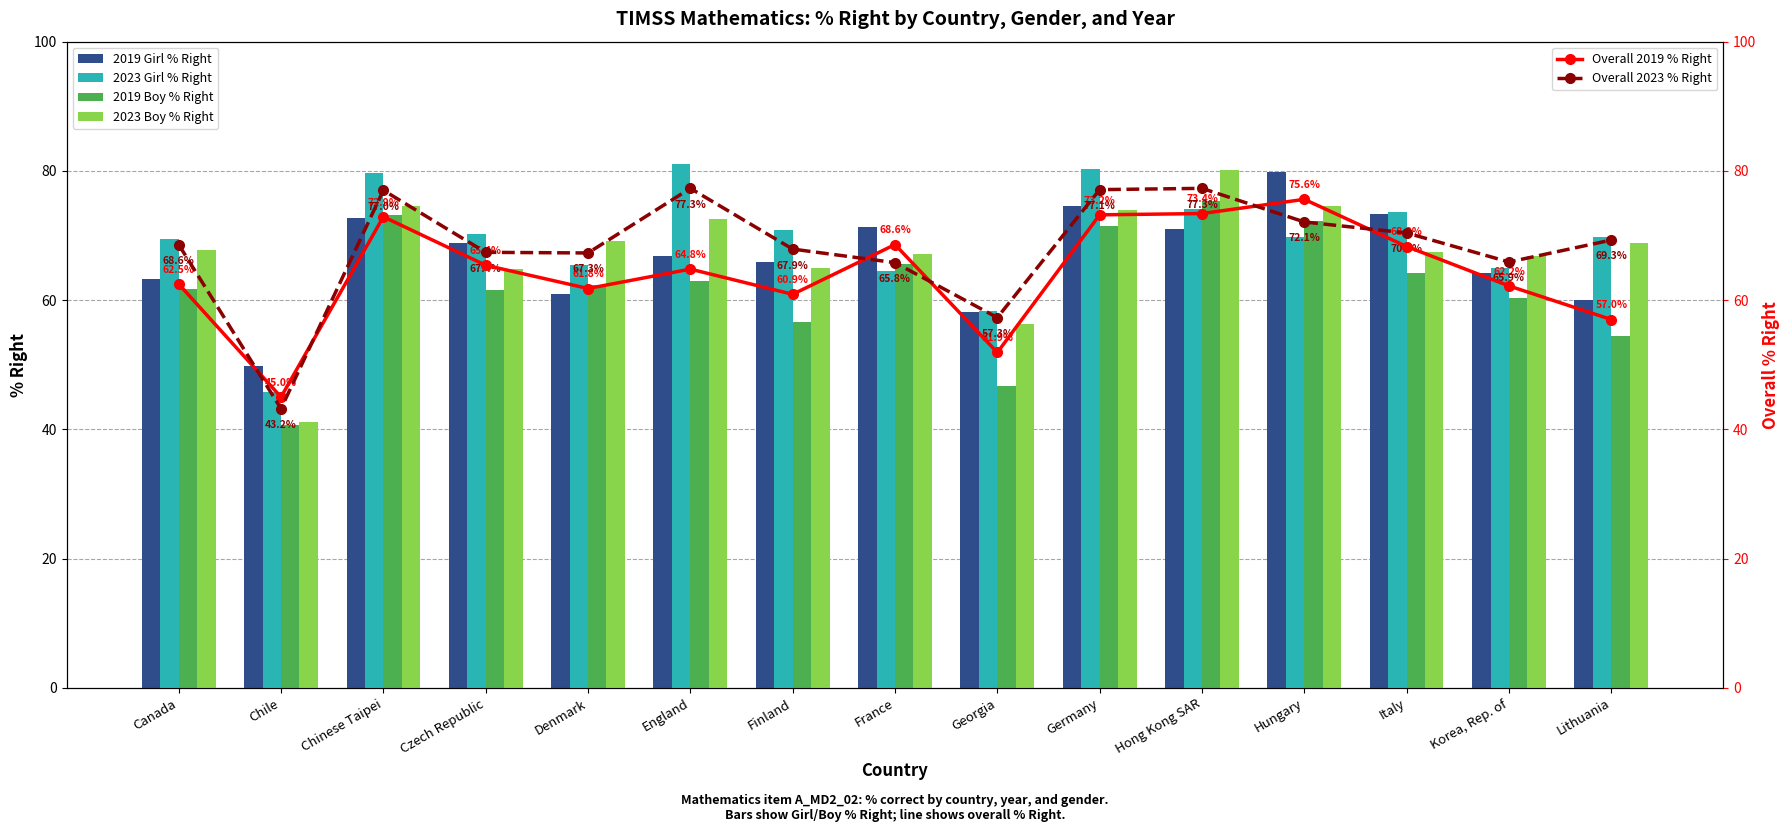

What is the minimum value shown in the chart?

40.7